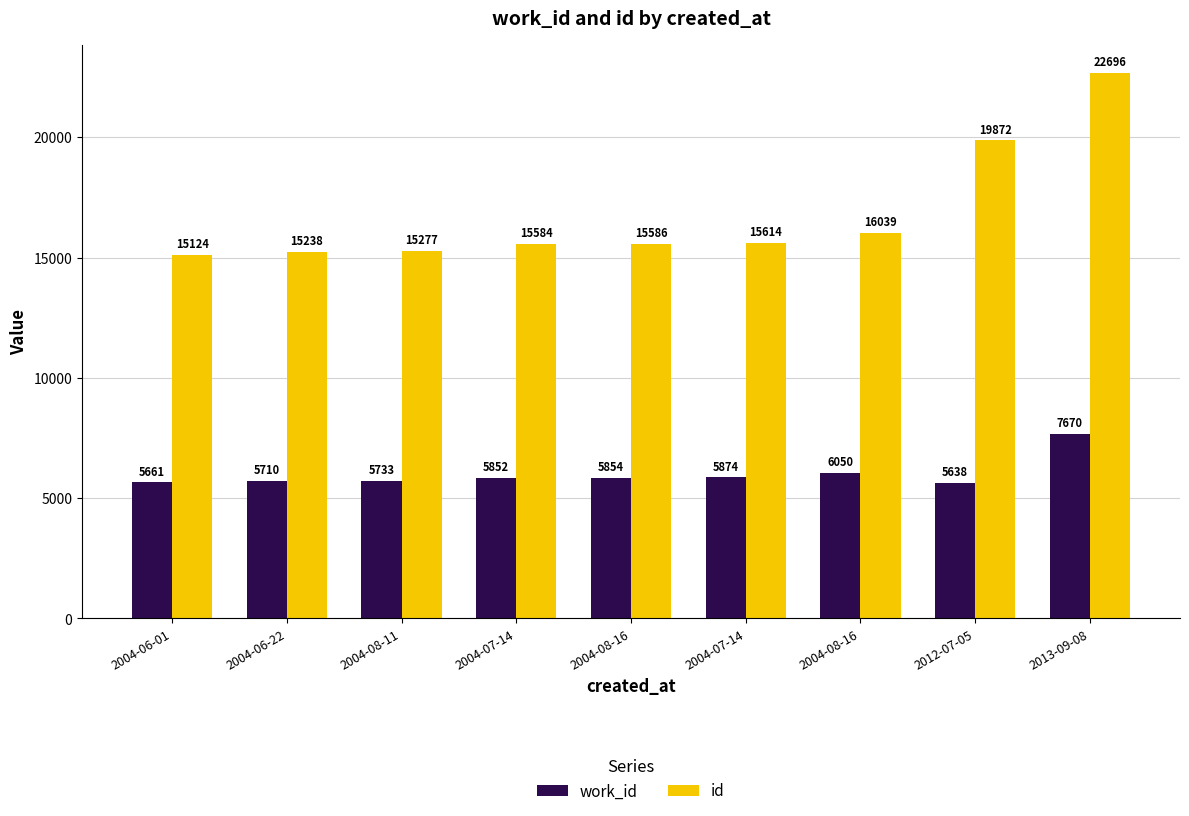

What is the label of the 6th bar from the left?

2004-07-14